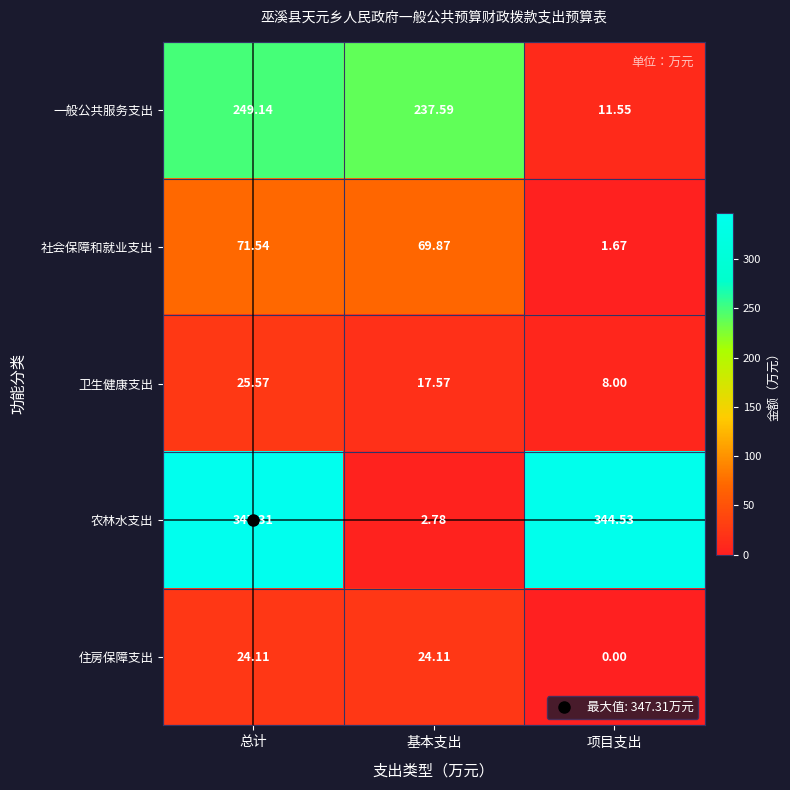

Which series changed the most between 总计 and 基本支出?

农林水支出